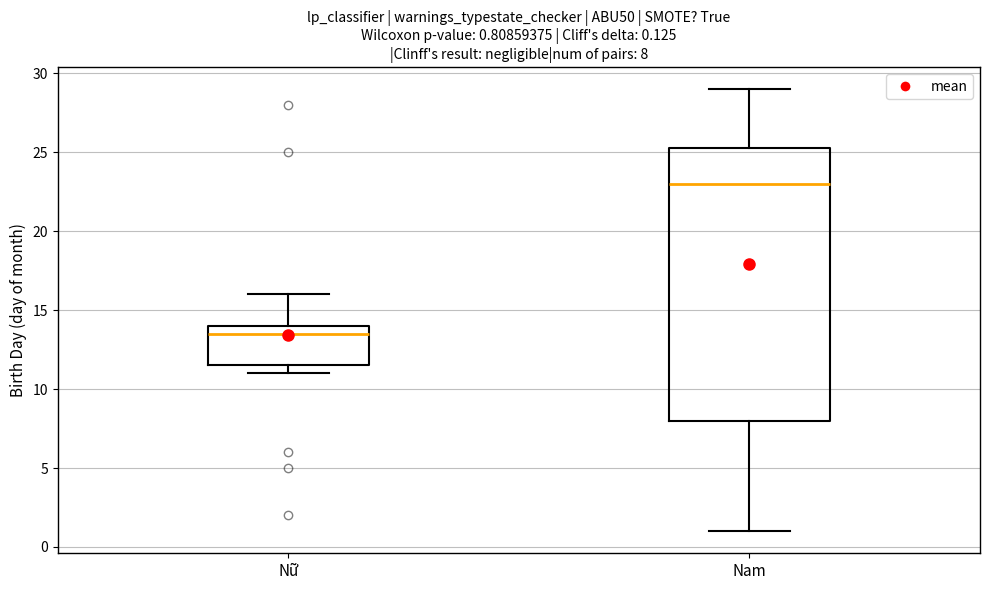

Which box's median line is the highest?

Nam